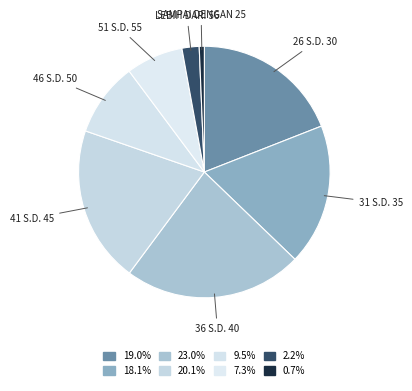

Rank the categories by value from lowest to highest.

SAMPAI DENGAN 25, LEBIH DARI 56, 51 S.D. 55, 46 S.D. 50, 31 S.D. 35, 26 S.D. 30, 41 S.D. 45, 36 S.D. 40